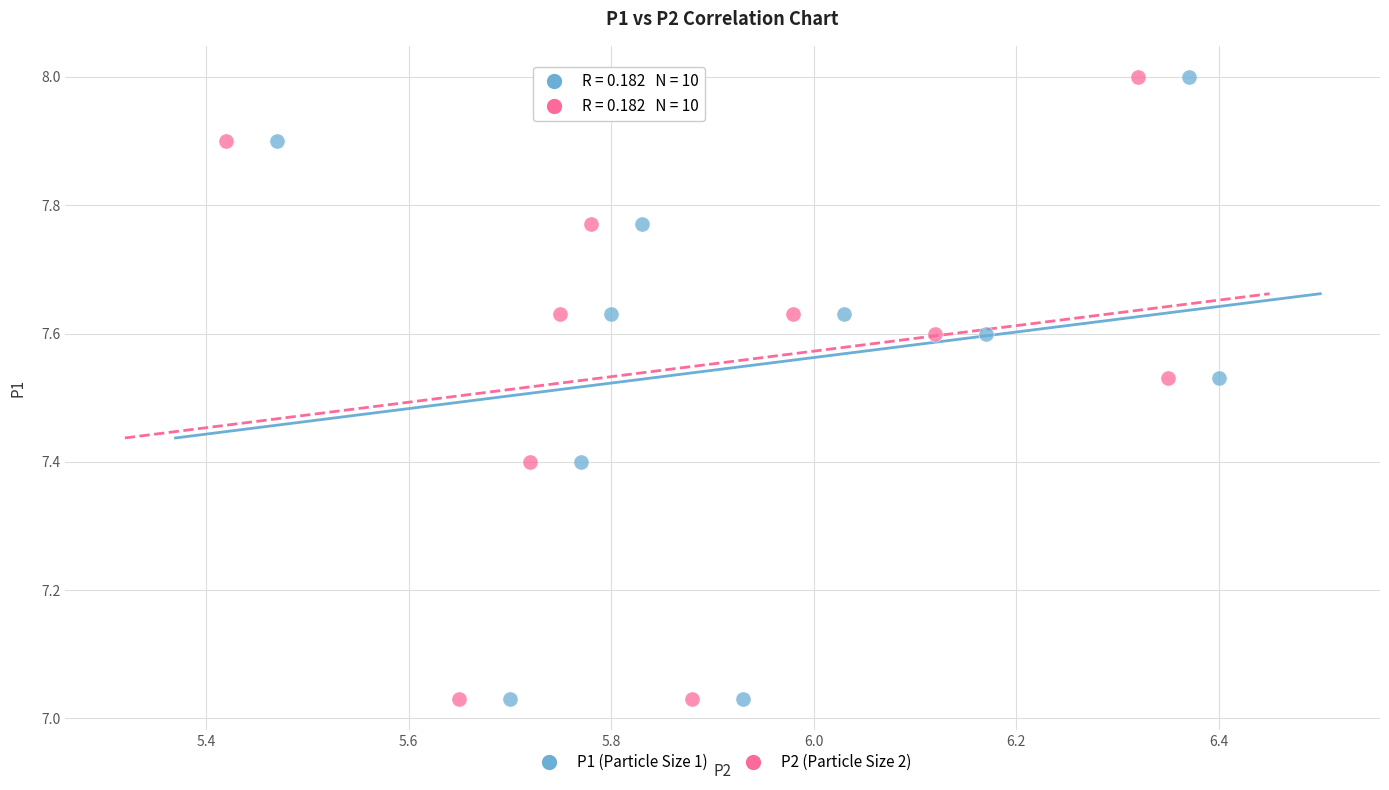

What are all the series names shown in the legend?

P1 (Particle Size 1), P2 (Particle Size 2)